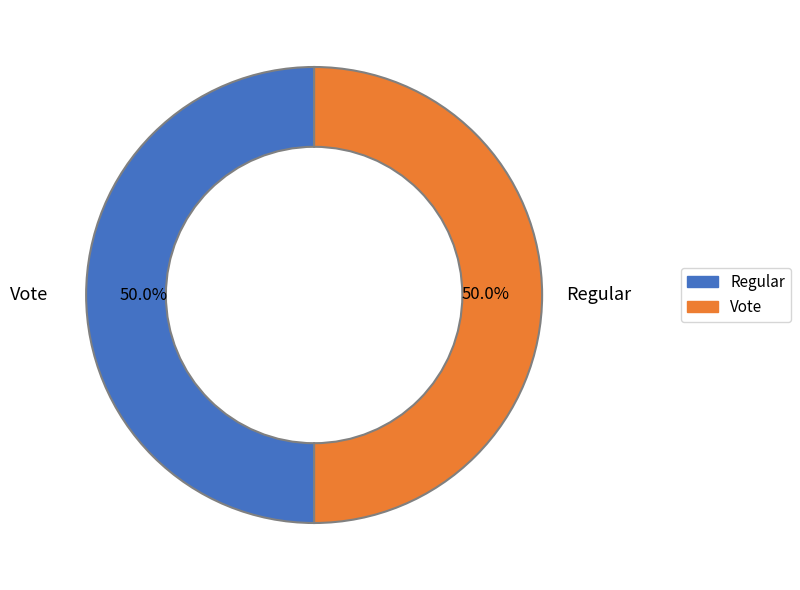

How many segments does this pie chart have?

2